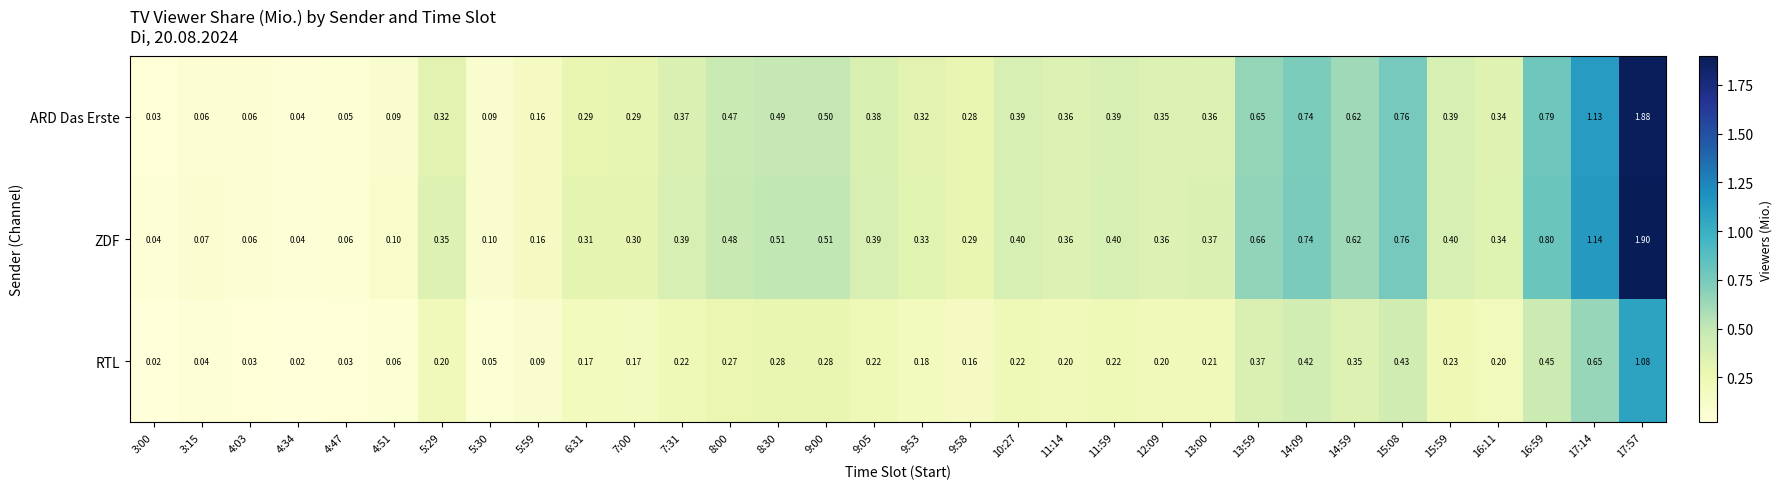

List the series in order of their peak value, highest first.

ZDF, ARD Das Erste, RTL